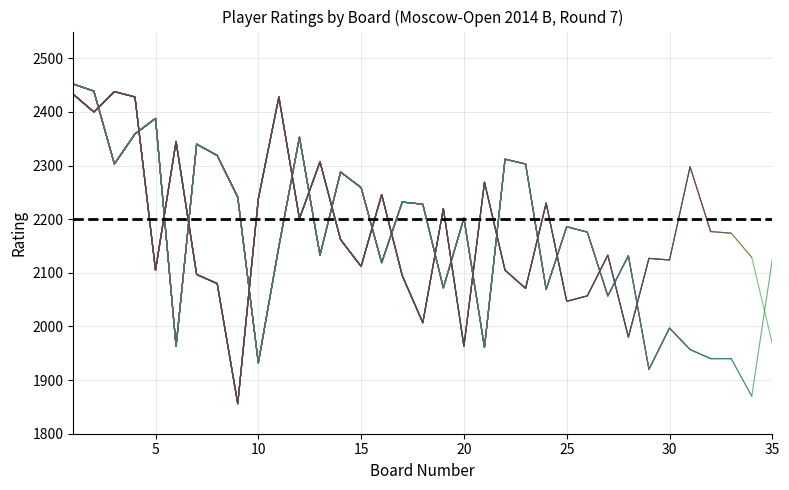

Is this an area chart (filled region under the line)?

No